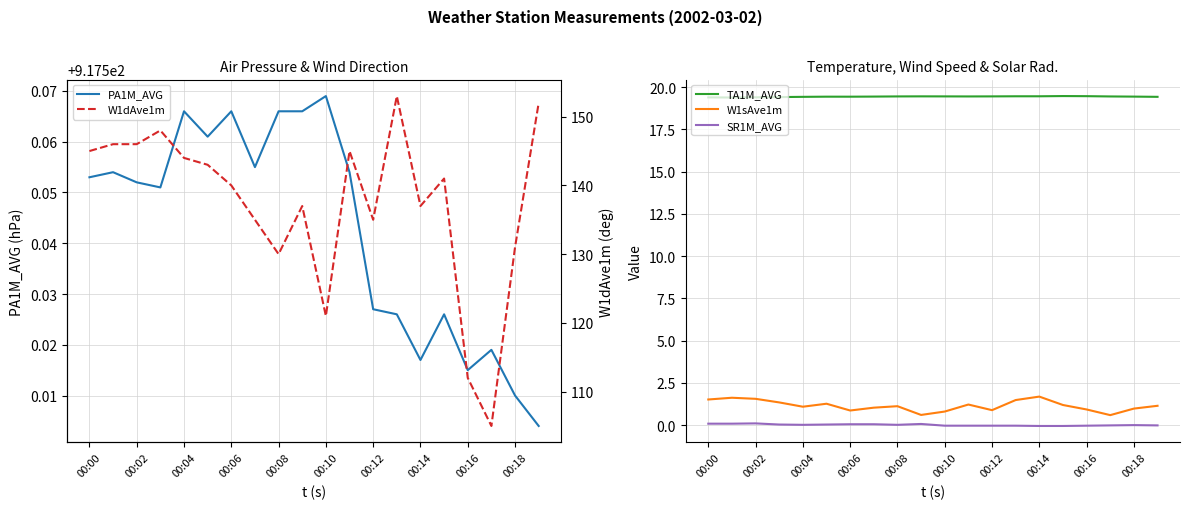

Is it true that TA1M_AVG equals 19.4 at 00:06?

True